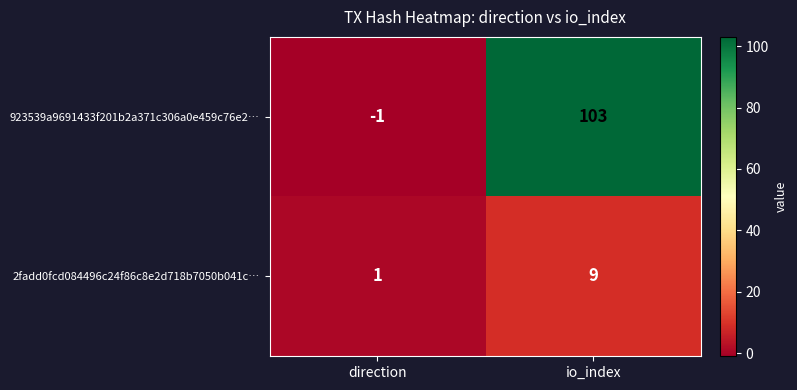

What is the sum of all 2fadd0fcd084496c24f86c8e2d718b7050b041c… values?

10